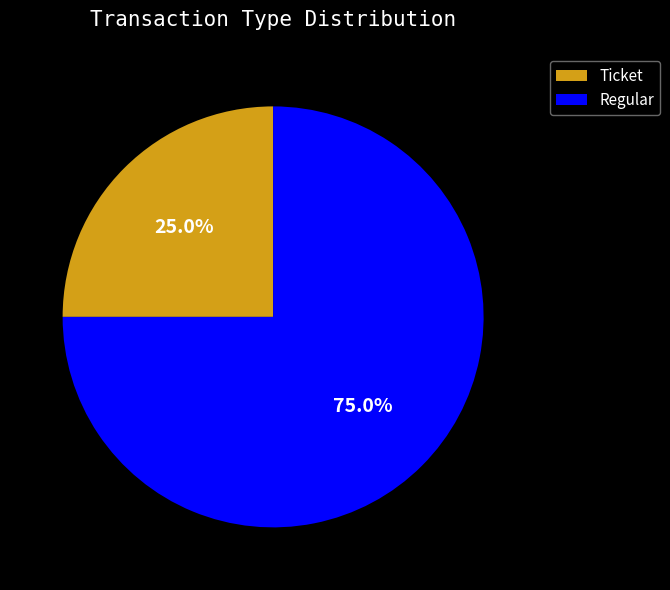

To the nearest percent, what is the difference between the largest and smallest slice percentages?

50%